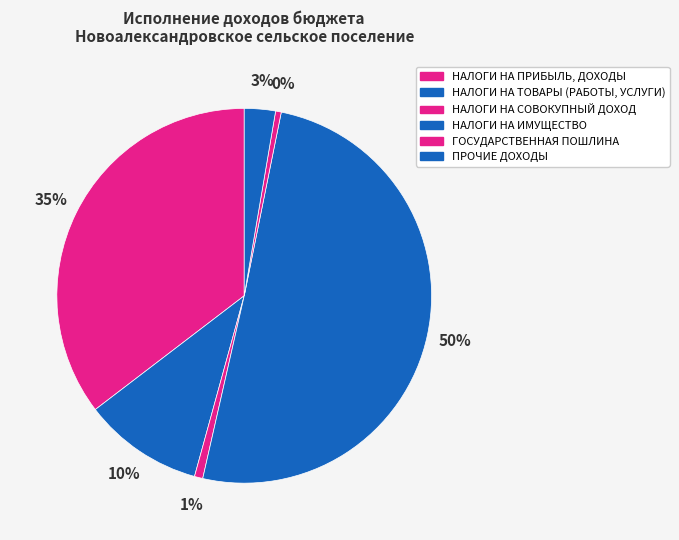

Does НАЛОГИ НА ТОВАРЫ (РАБОТЫ, УСЛУГИ) represent more than half of the total?

No